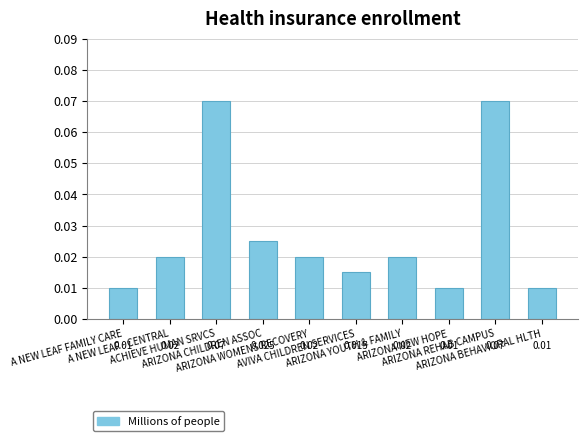

Reading left to right, what are all the values shown in this chart?

0.0	0.0	0.1	0.0	0.0	0.0	0.0	0.0	0.1	0.0